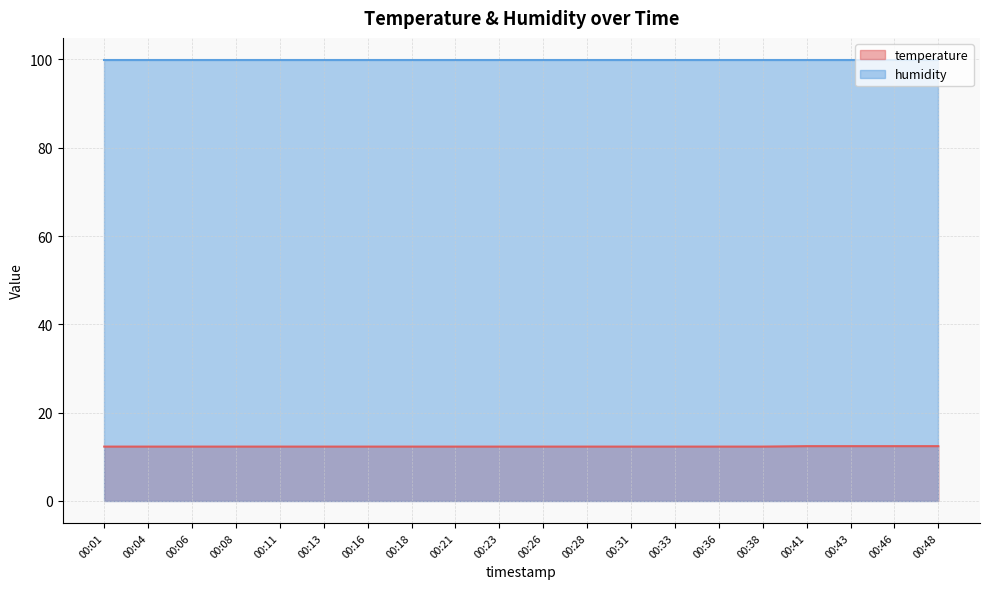

What is the greatest value displayed?

99.9